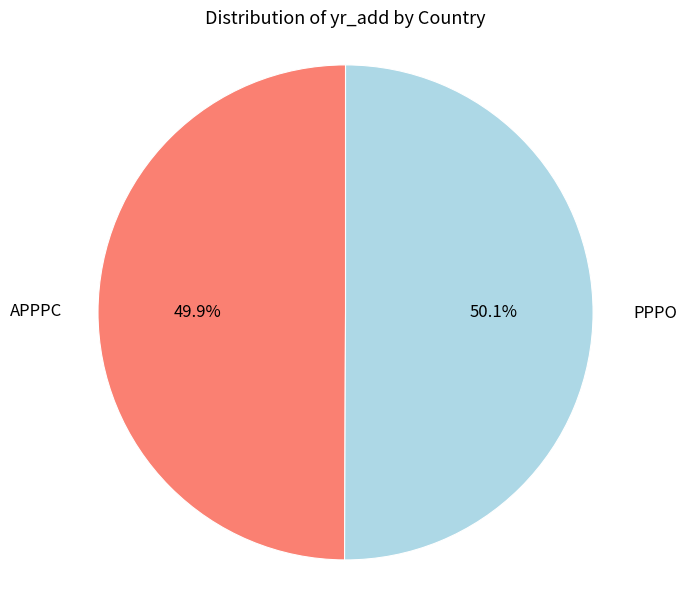

What percentage is the PPPO slice, to the nearest percent?

50%